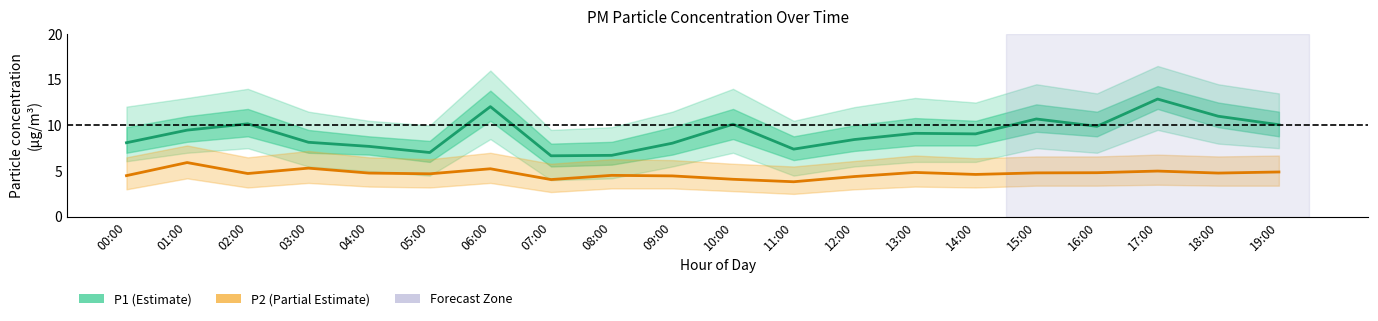

What is the greatest value displayed?

12.9